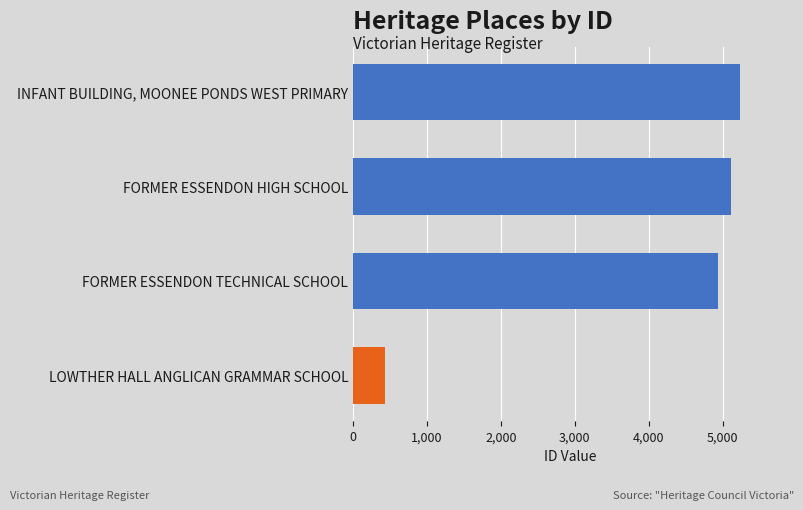

What is the change in value from LOWTHER HALL ANGLICAN GRAMMAR SCHOOL to INFANT BUILDING, MOONEE PONDS WEST PRIMARY?

+4800